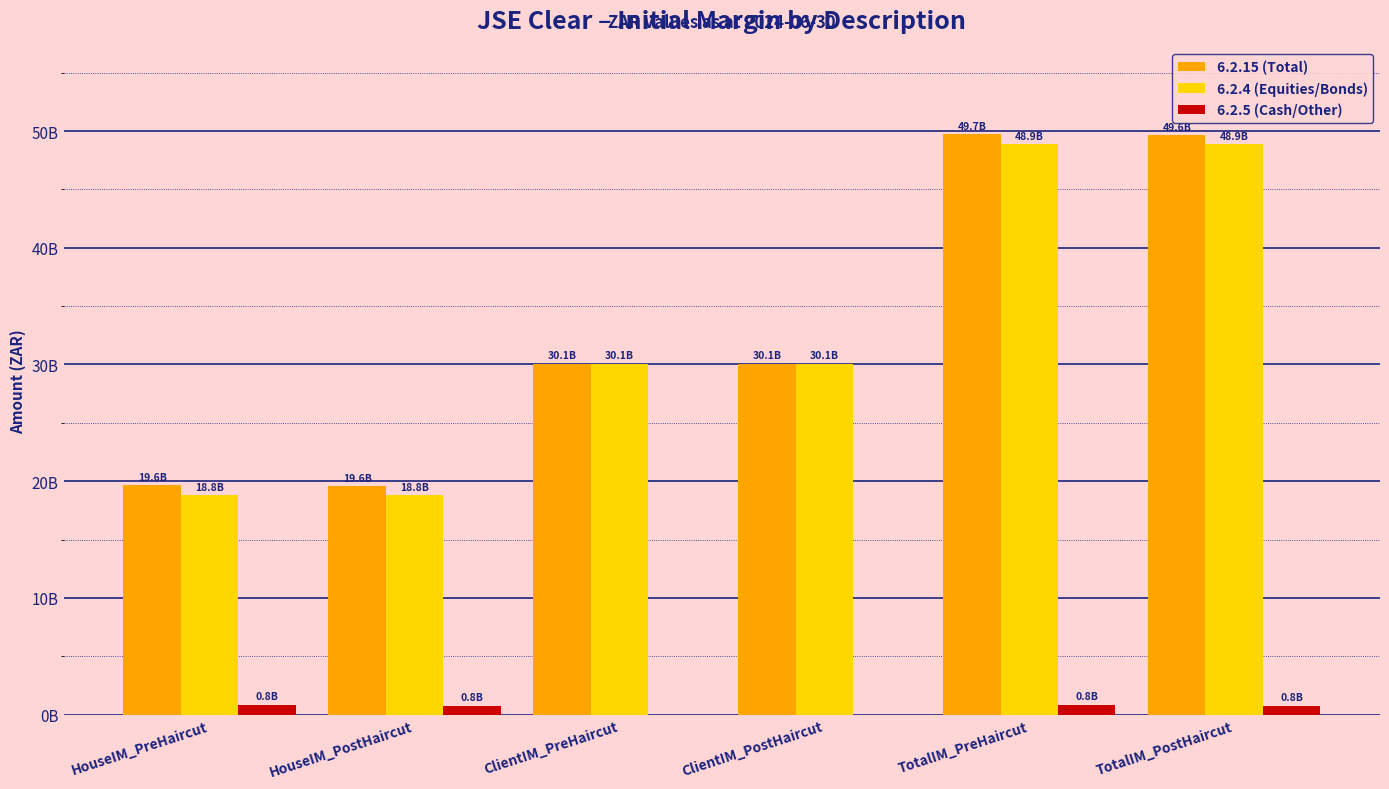

Does the chart contain stacked bars?

No